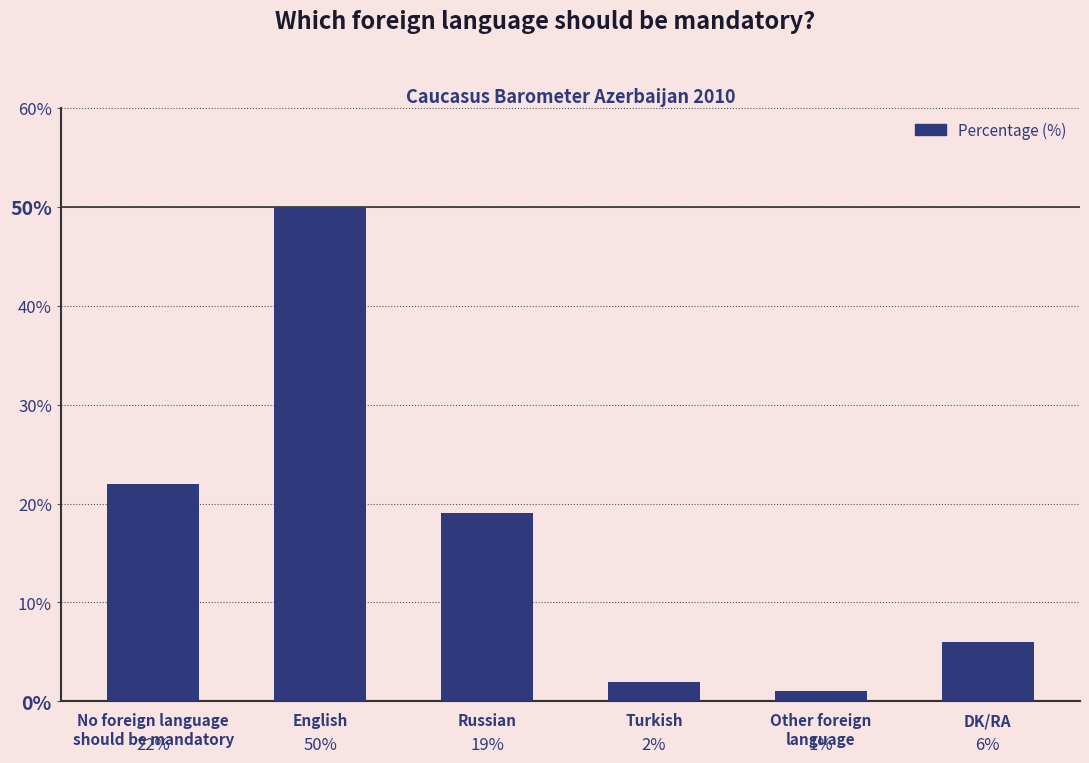

Where does the data first go above 19?

No foreign language
should be mandatory